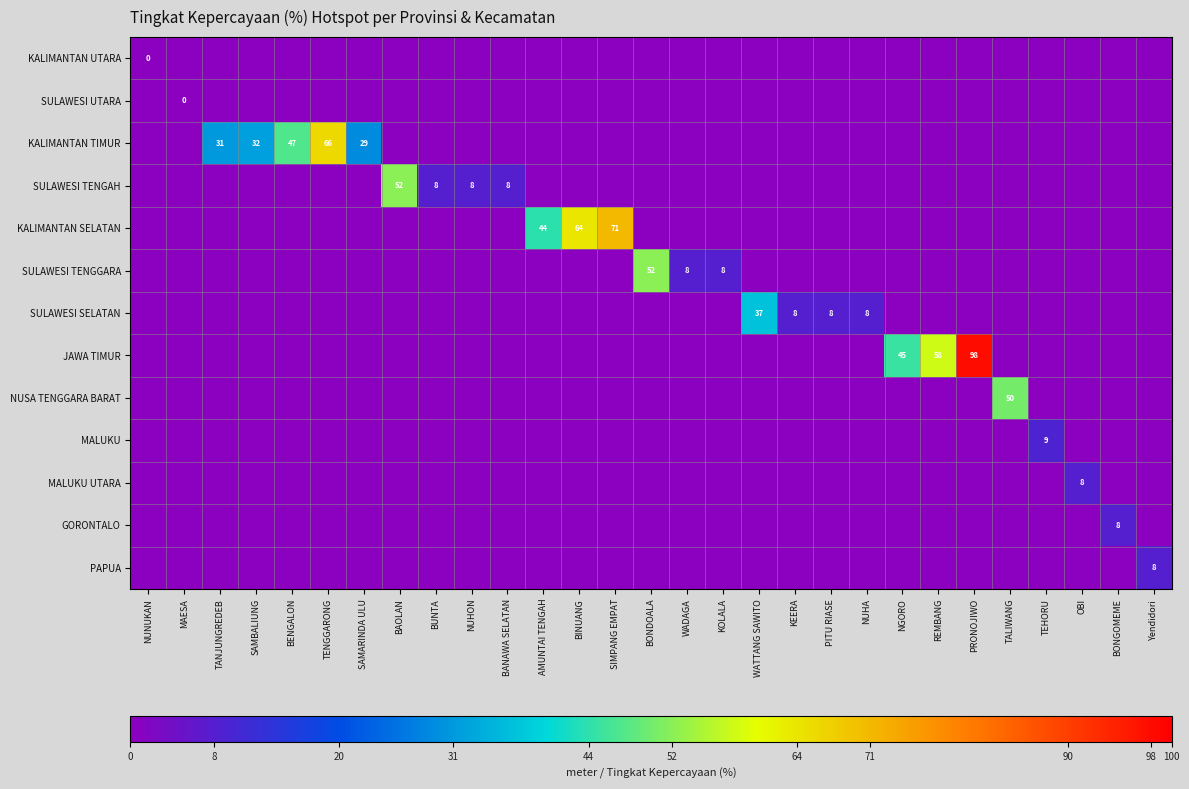

True or false: SULAWESI TENGAH has a value of 8 at BANAWA SELATAN.

True